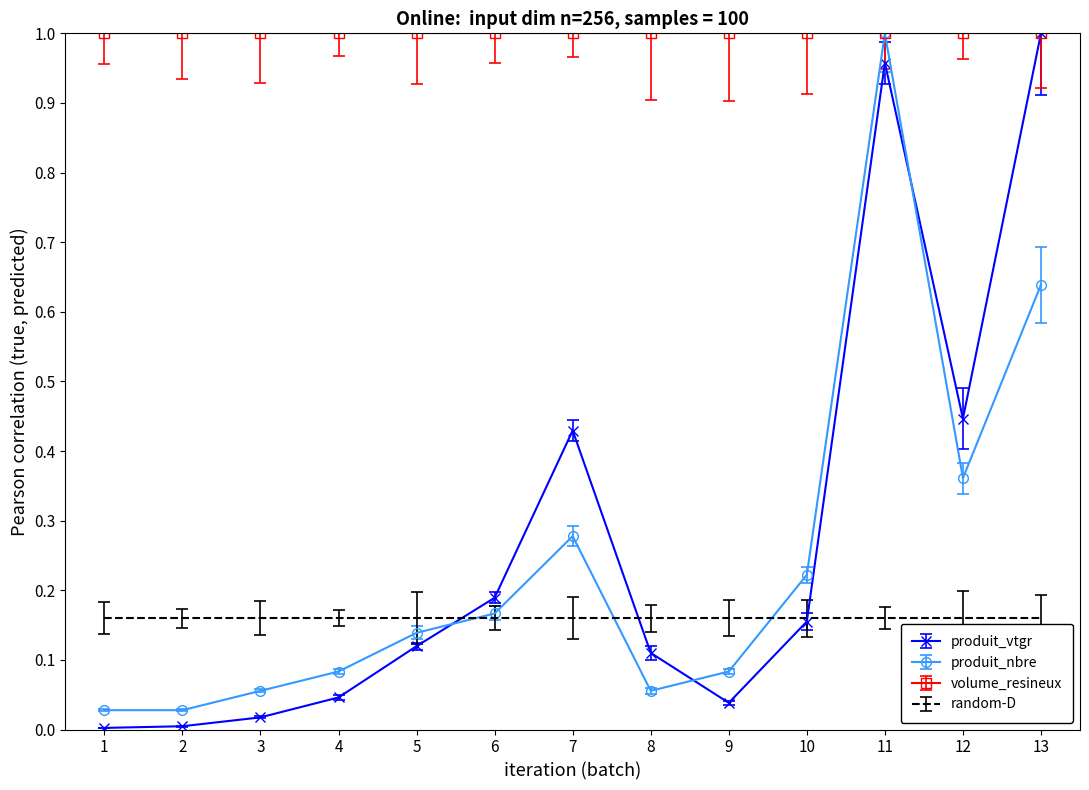

Is the value of volume_resineux at 7 greater than the value of produit_nbre at 1?

Yes